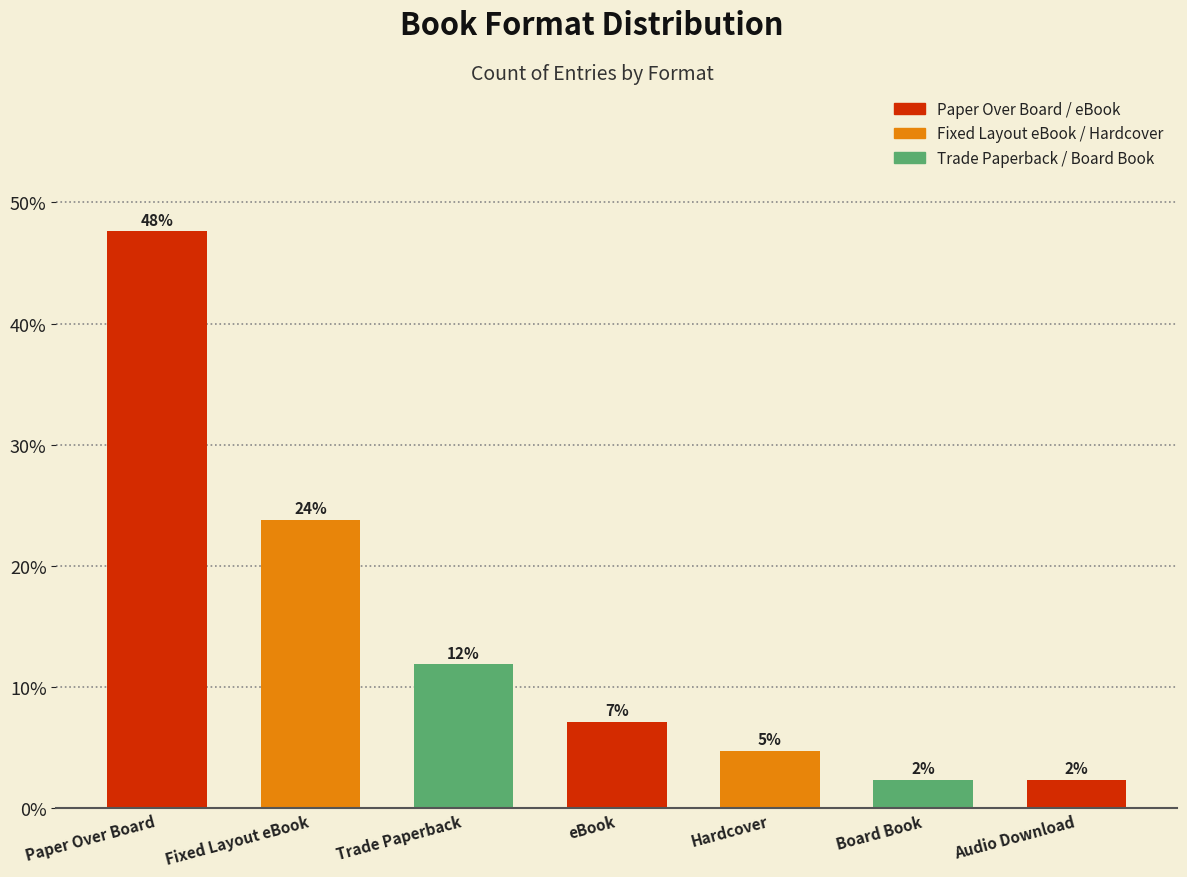

True or false: the data shows 2.3 at eBook.

False